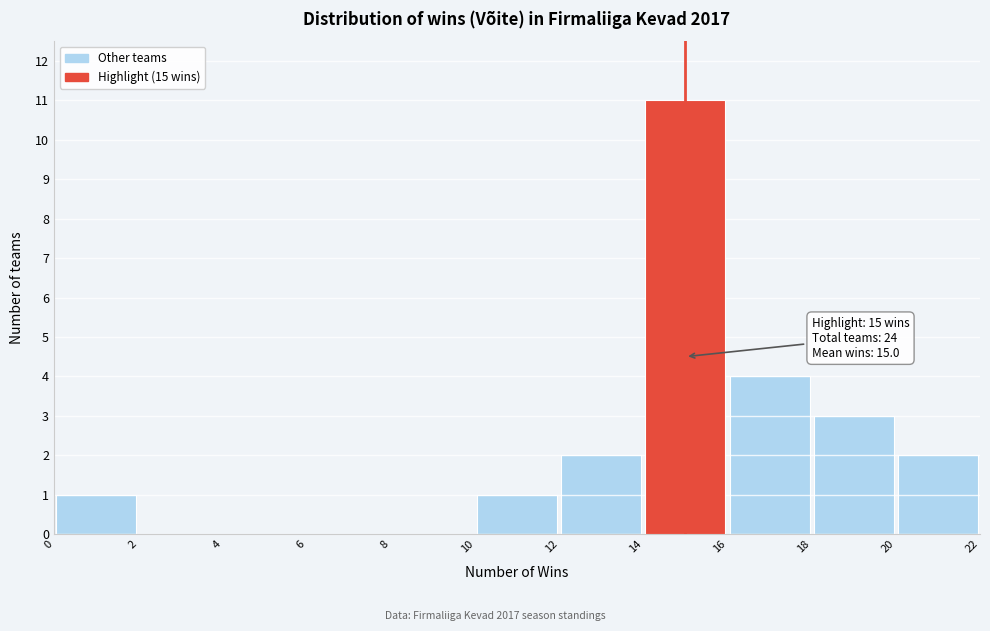

Which range on the x-axis has the tallest bar?

14 to 16